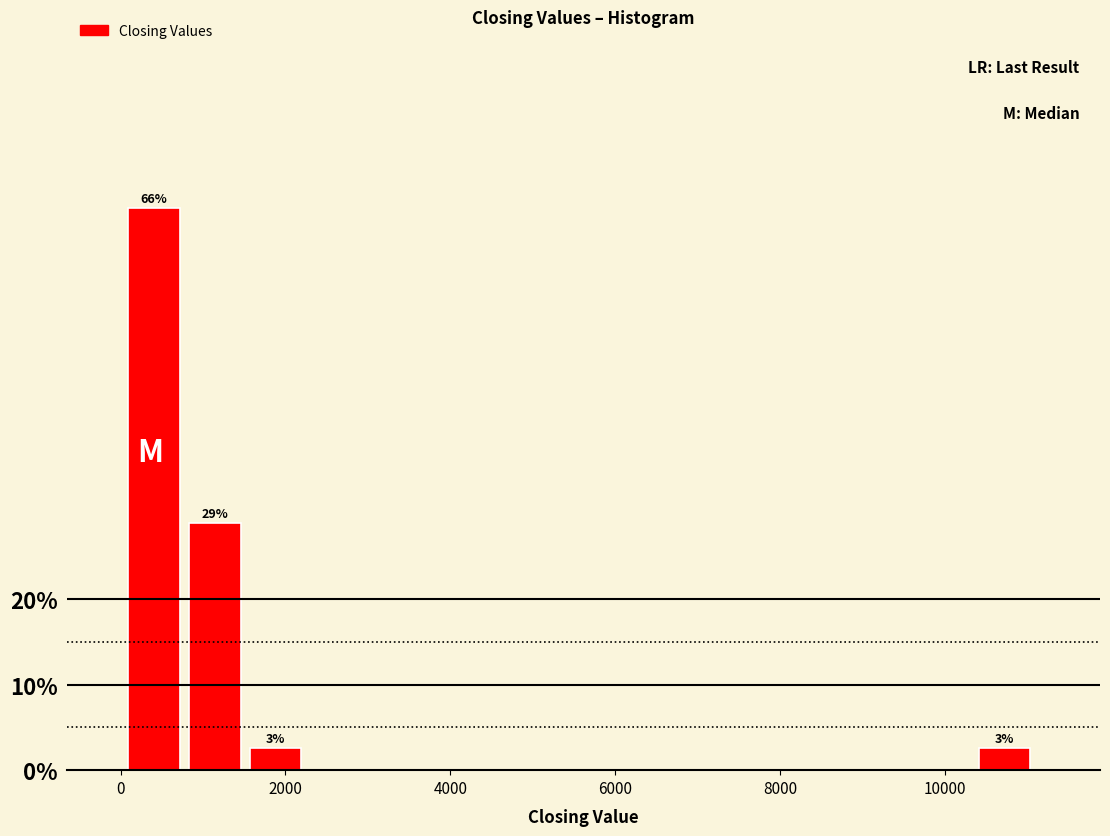

Read against the x-axis, roughly where is the centre of the tallest bar?

400